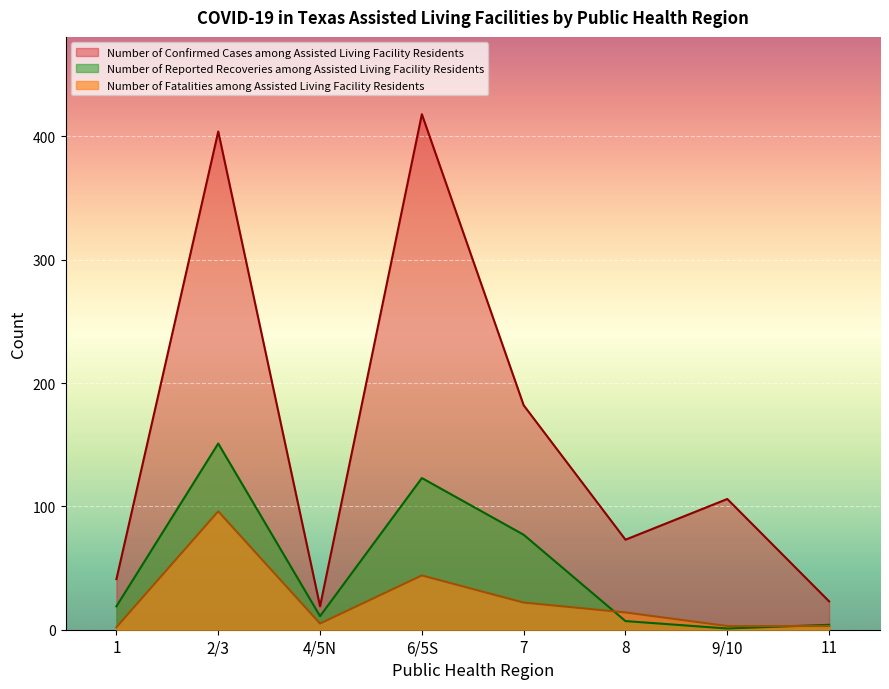

Which series changed the most between 1 and 2/3?

Number of Confirmed Cases among Assisted Living Facility Residents